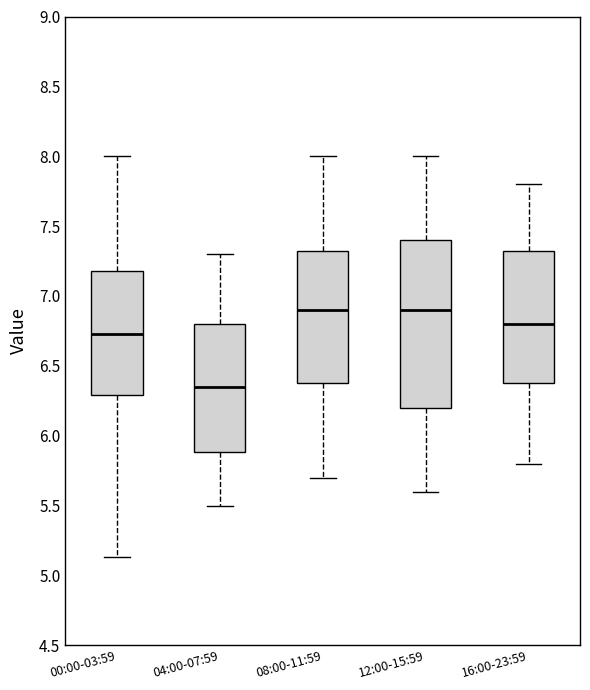

Which box's median line is the lowest?

04:00-07:59